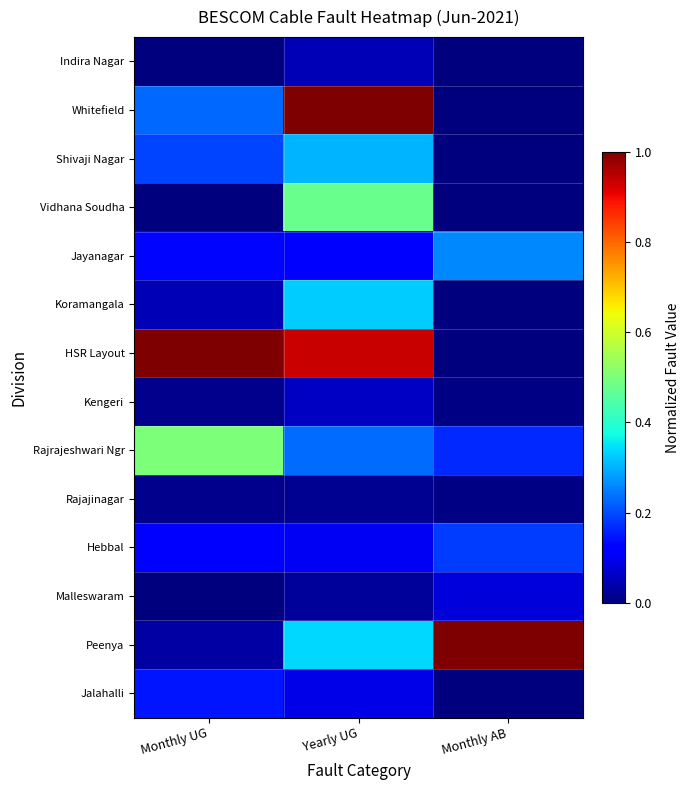

Rank the series at Yearly UG from lowest to highest value.

Rajajinagar, Malleswaram, Indira Nagar, Kengeri, Jalahalli, Hebbal, Jayanagar, Rajrajeshwari Ngr, Shivaji Nagar, Koramangala, Peenya, Vidhana Soudha, HSR Layout, Whitefield